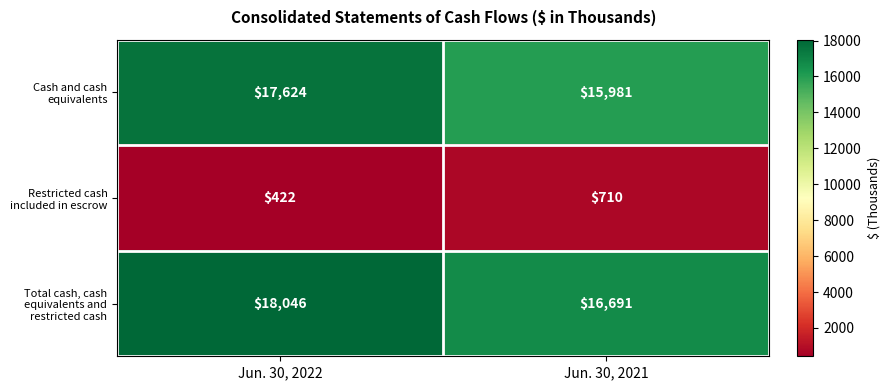

Rank the series by their maximum value, from lowest to highest.

Restricted cash included in escrow, Cash and cash equivalents, Total cash, cash equivalents and restricted cash